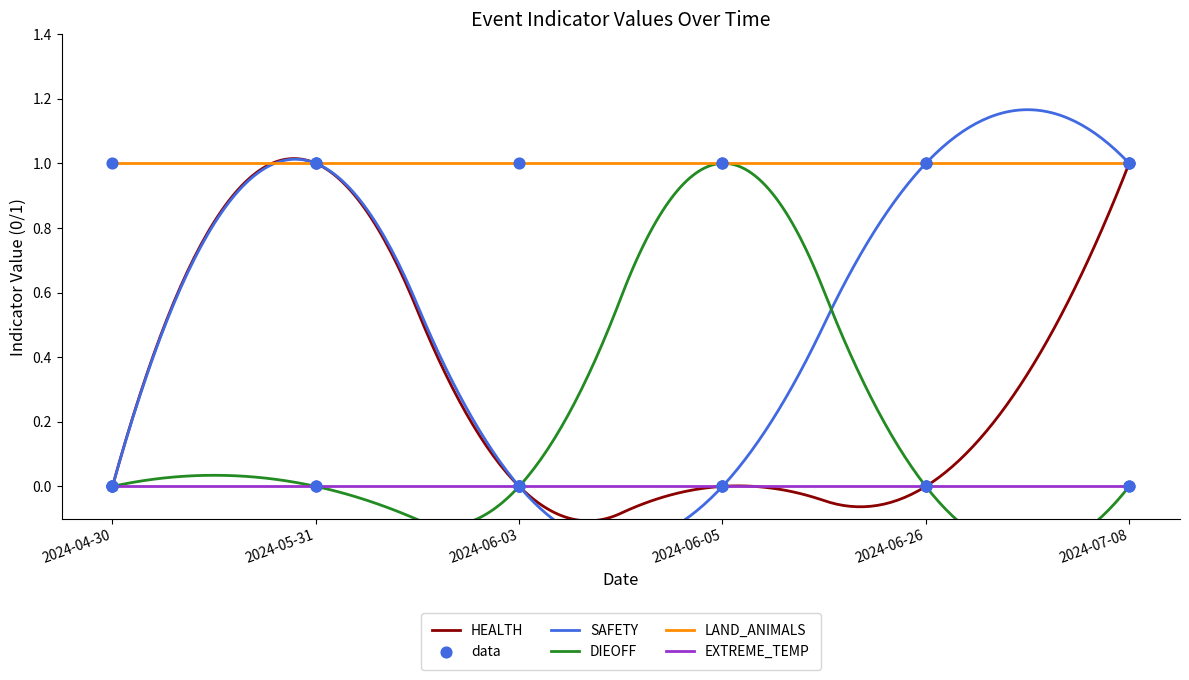

Is the value of HEALTH at 2024-05-31 greater than the value of DIEOFF at 2024-07-08?

Yes